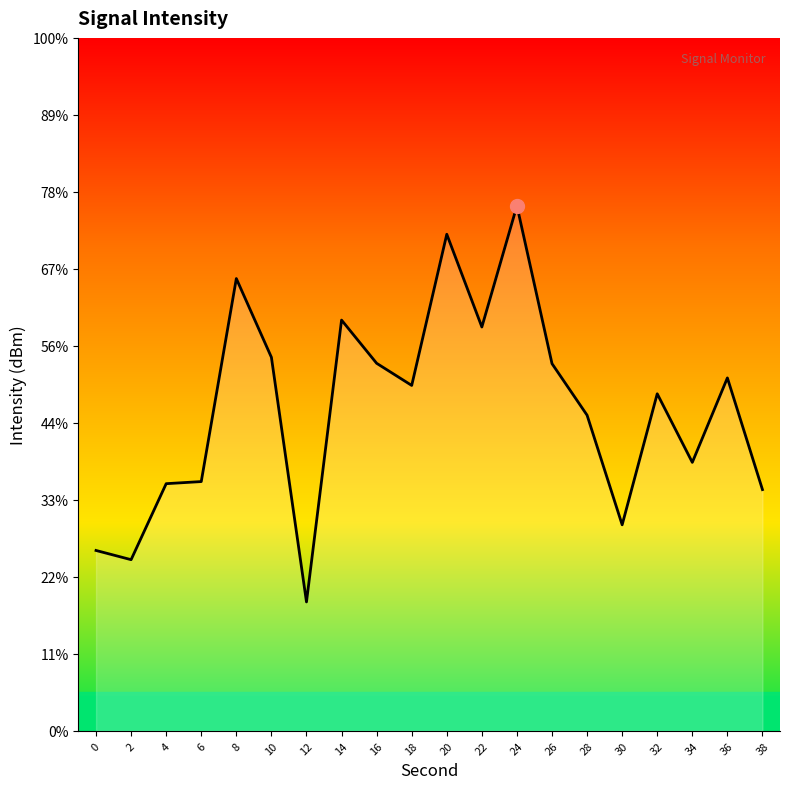

What is the value of the 11th point from the left?

-129.6